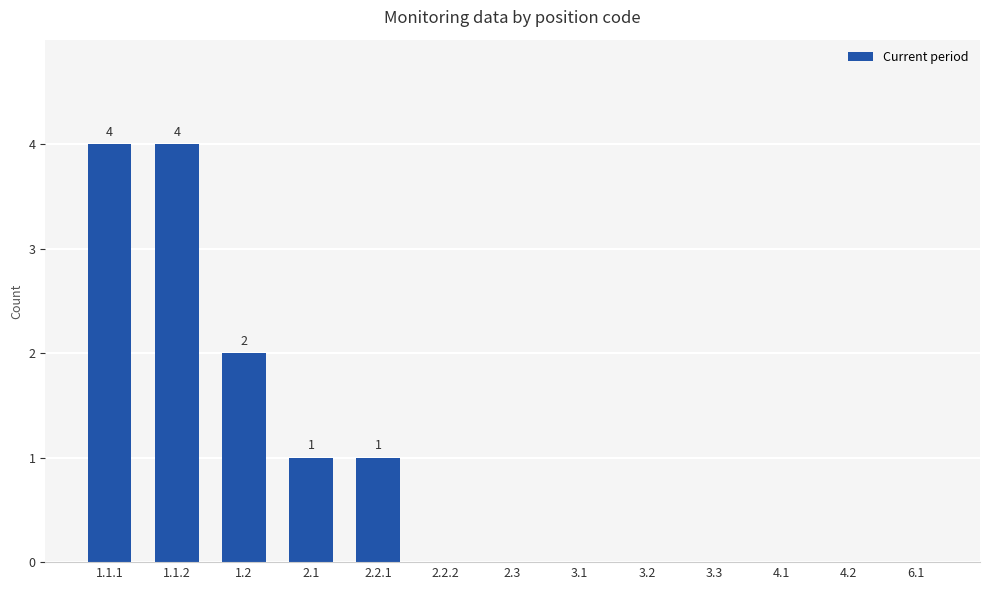

What is the sum of the values at 1.1.2 and 2.3?

4